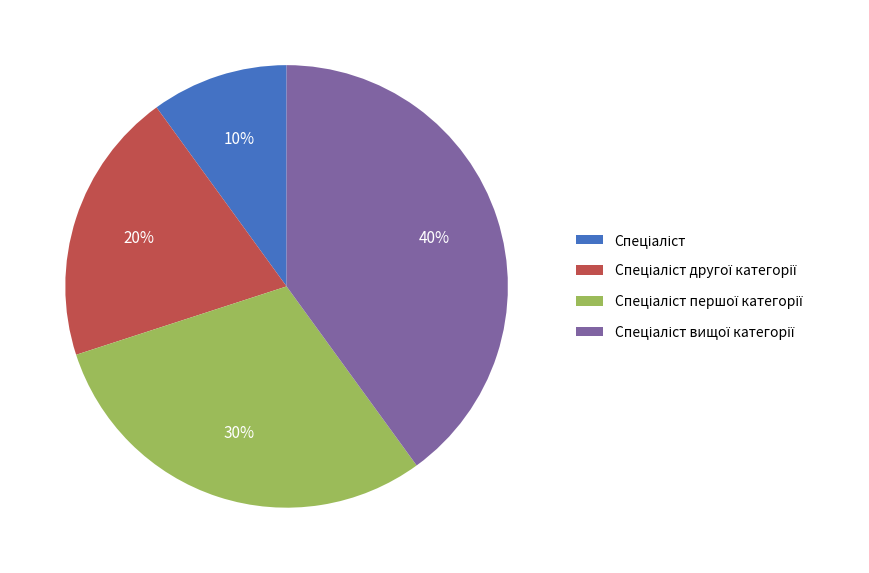

Is there any slice that represents more than half of the pie?

No